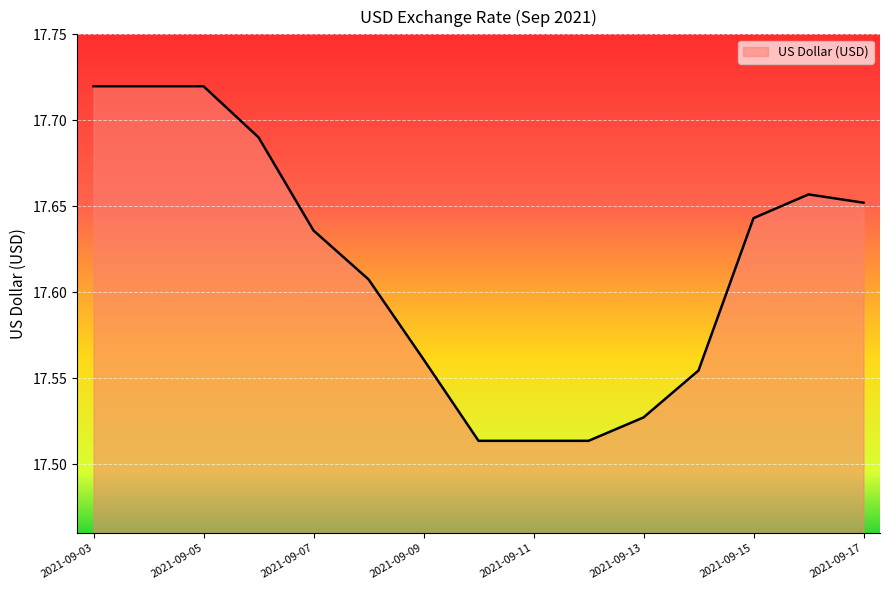

True or false: the data has more than 0 interior local peaks.

True